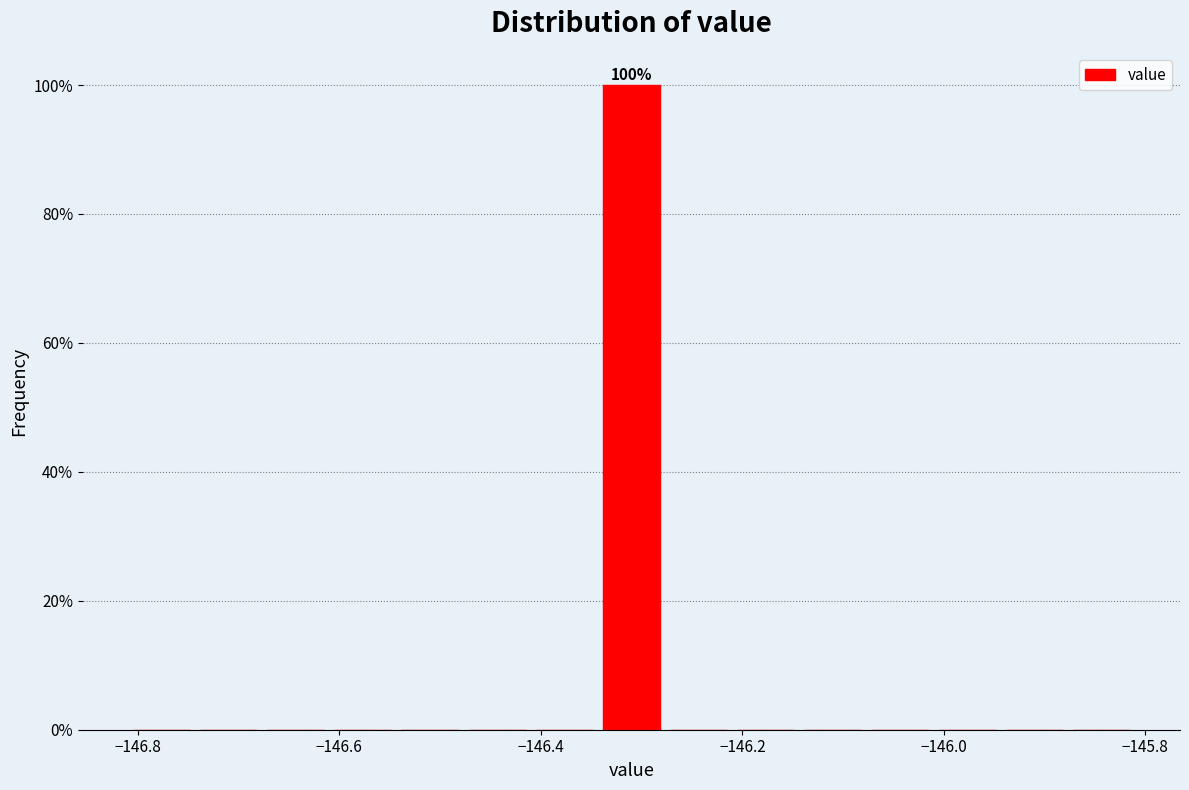

Around what value on the x-axis is the tallest bar? Give the approximate position of its centre, as read against the axis.

-146.30